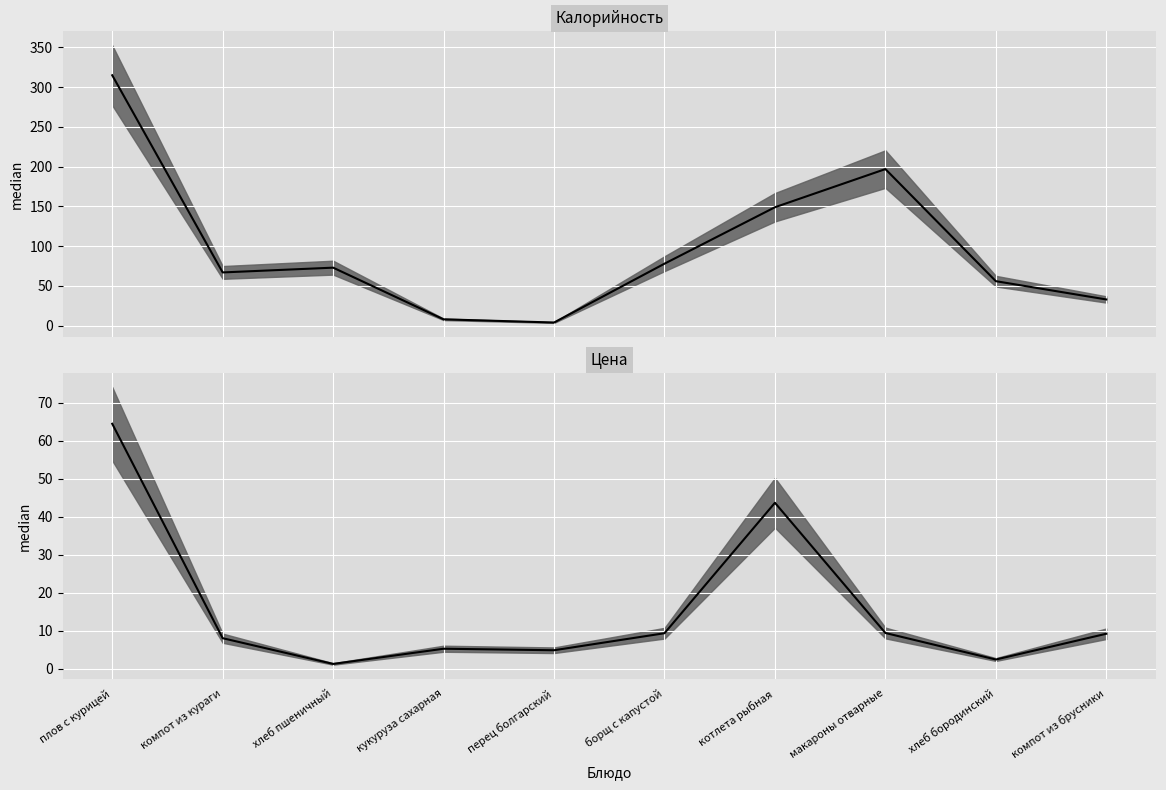

Which has a higher value, хлеб бородинский or макароны отварные?

макароны отварные